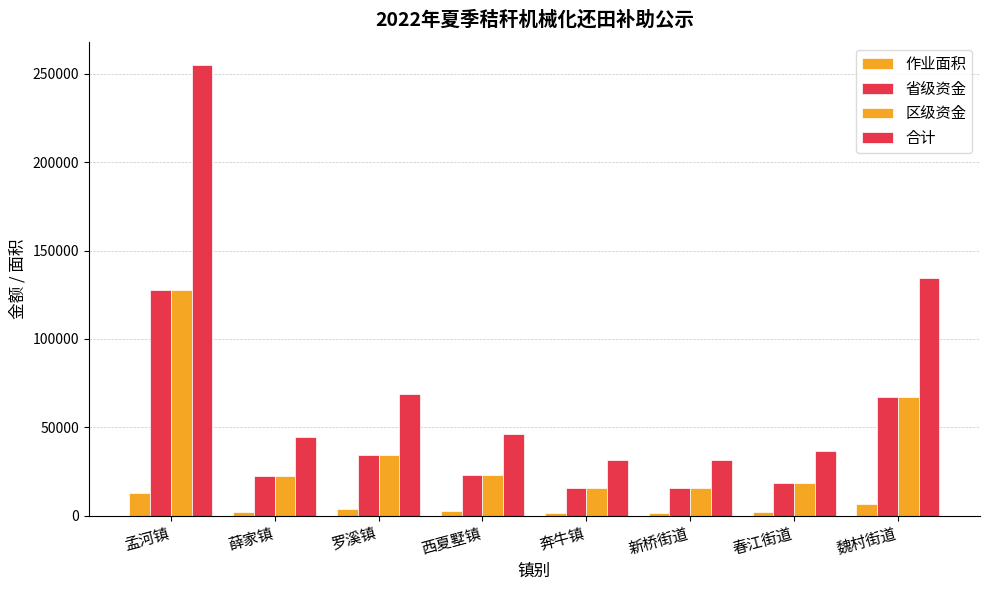

Is it true that 区级资金 equals 23099.5 at 西夏墅镇?

True